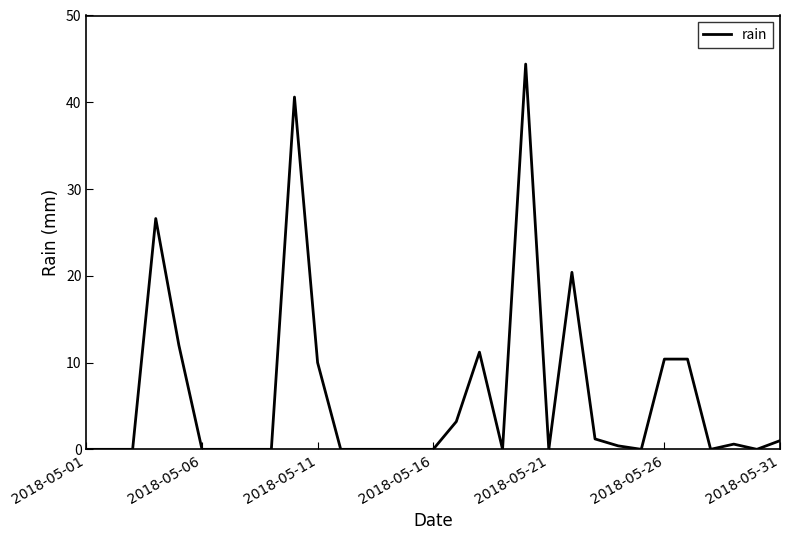

What is the difference between the maximum and minimum values?

44.4